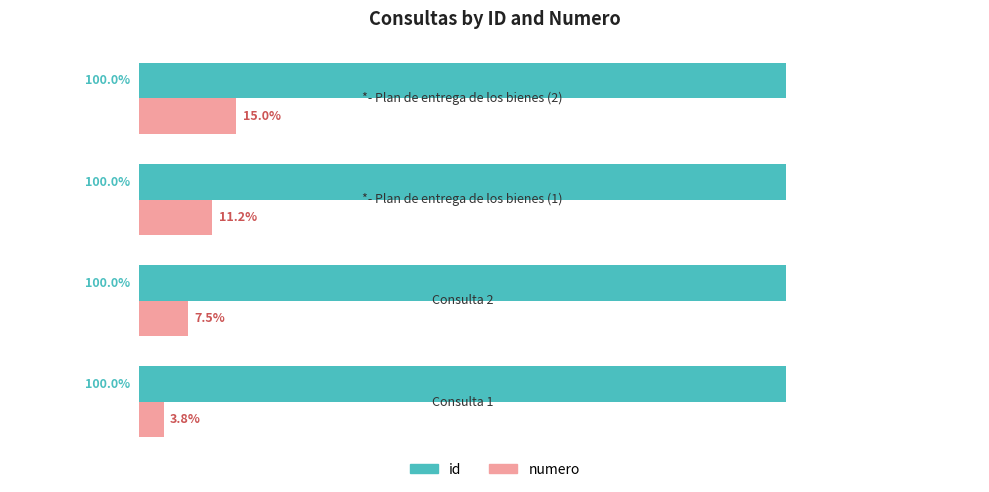

What are all the series names shown in the legend?

id, numero